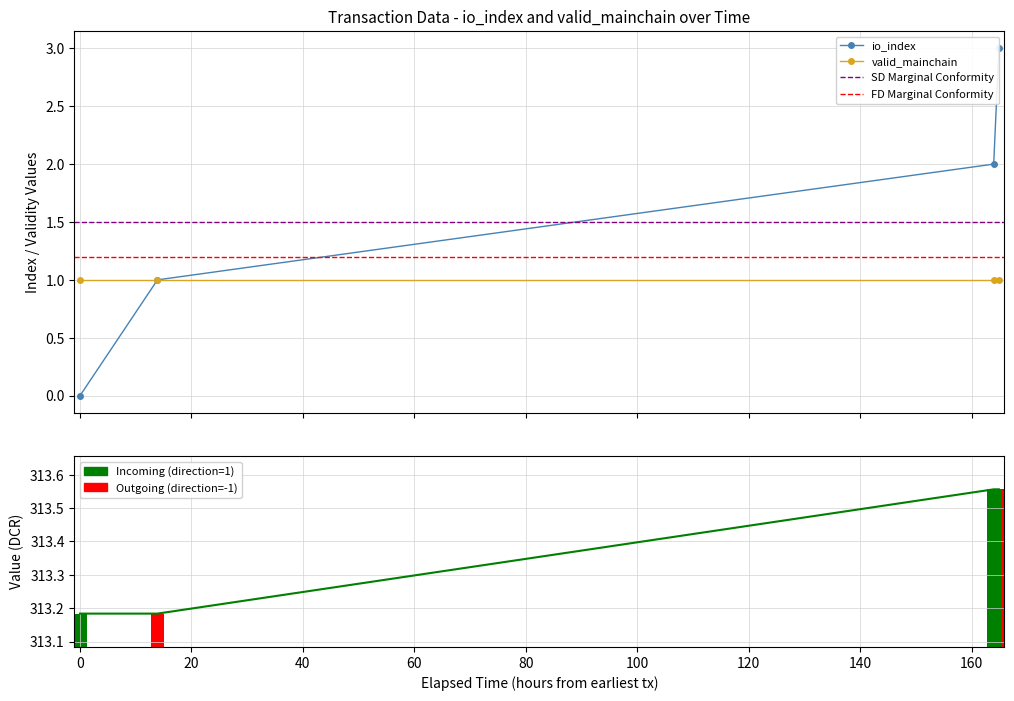

How many bars are there in each group?

3